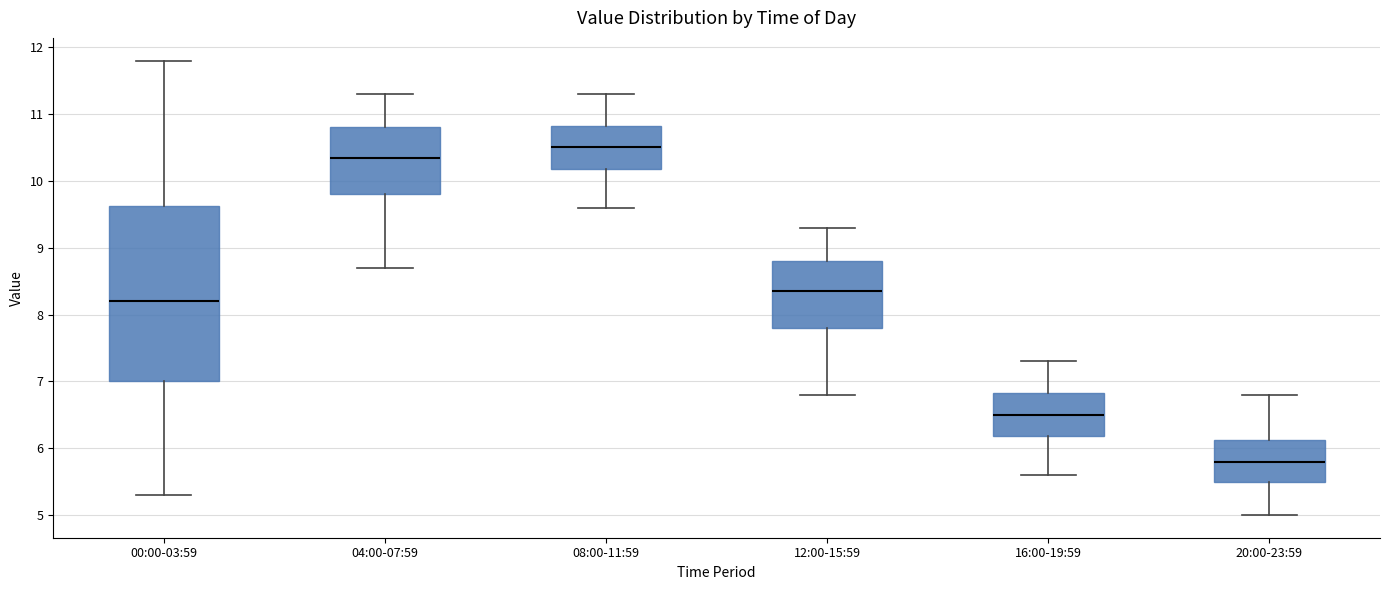

Which box's median line is the lowest?

20:00-23:59